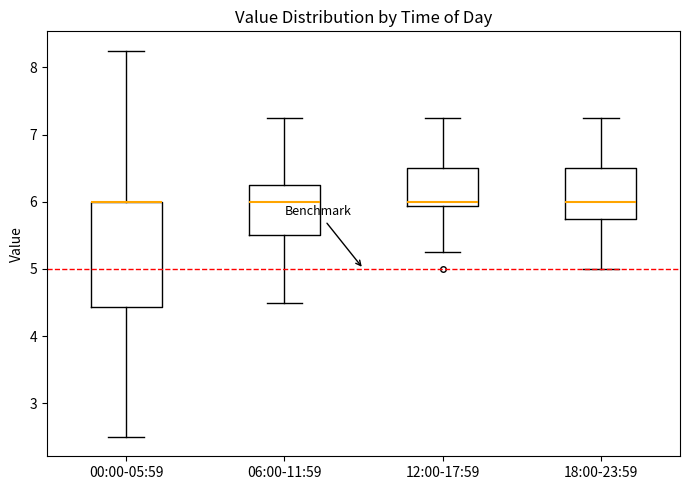

Where is the upper edge of the box for 00:00-05:59 on the y-axis? The values are not printed on the chart, so give them approximately, as read against the axis.

6.0